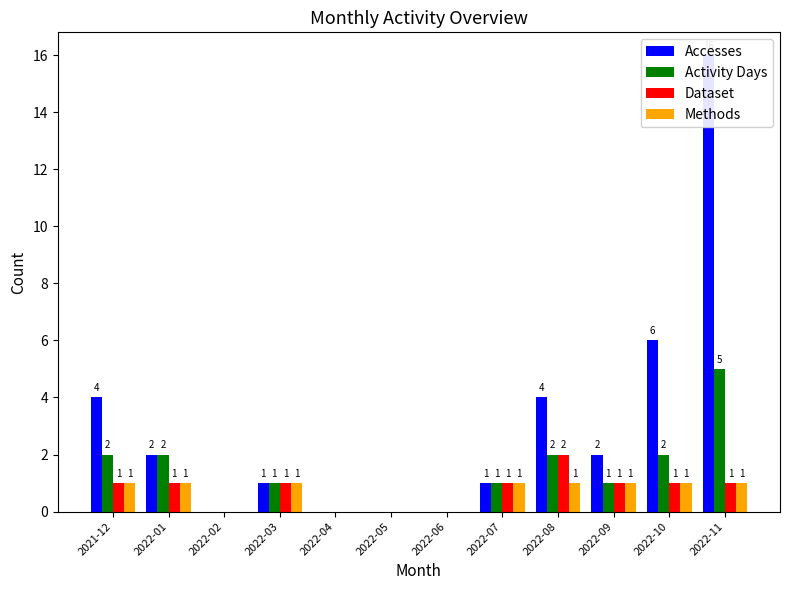

Where does the Accesses series first go above 2?

2021-12